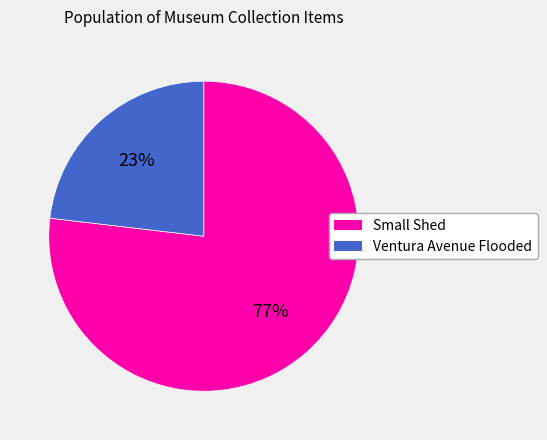

How many segments does this pie chart have?

2